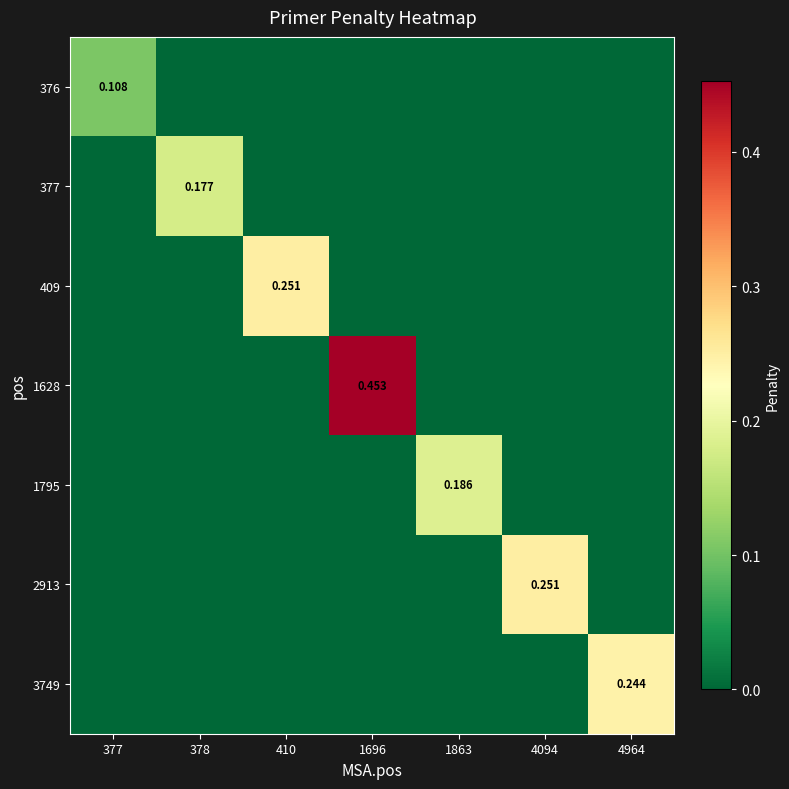

How many data points does each series have?

7